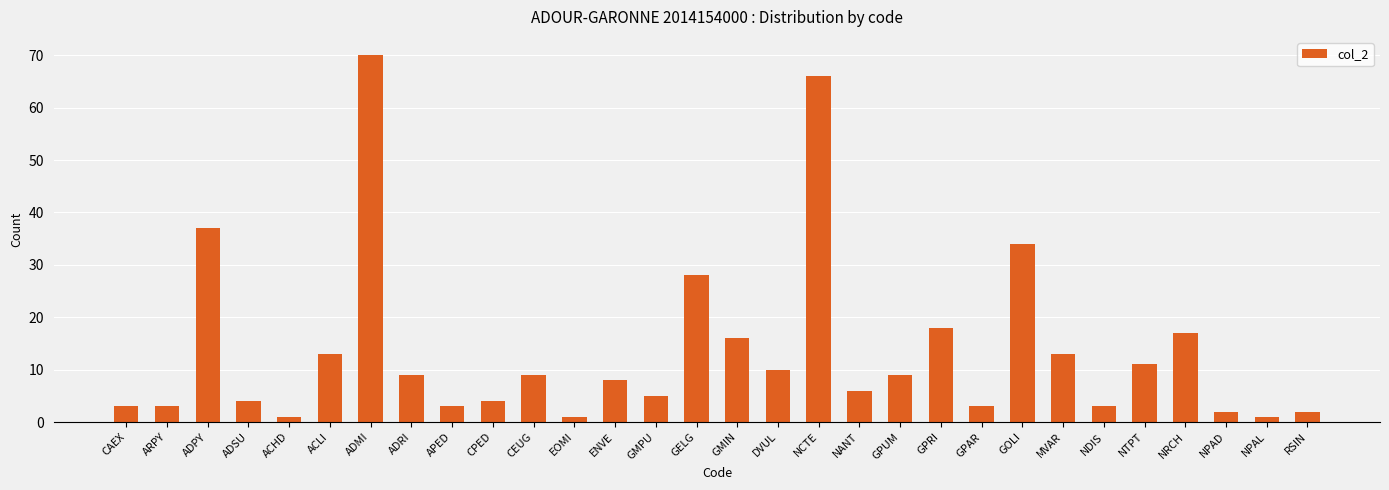

What is the label of the 21st bar from the left?

GPRI